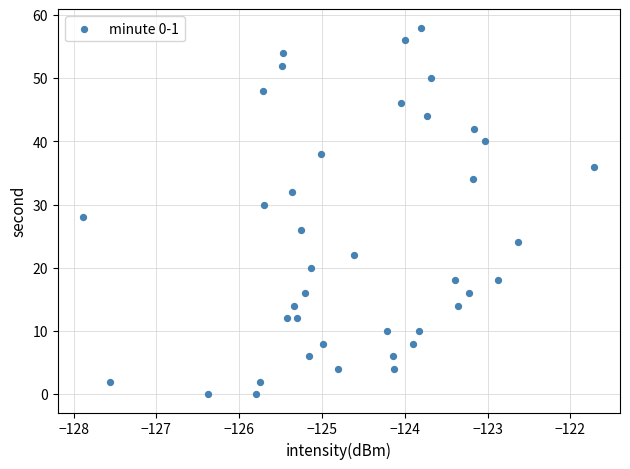

What is the range of Y values (max minus min)?

58